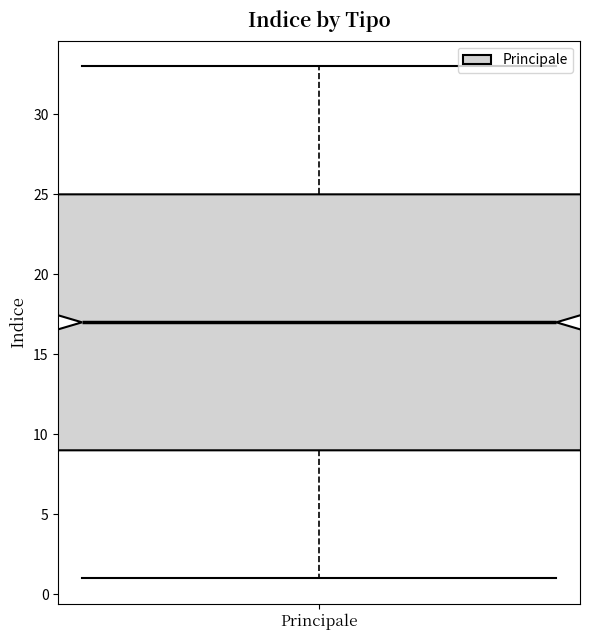

Where does the upper whisker of the box for Principale end on the y-axis? The values are not printed on the chart, so give them approximately, as read against the axis.

33